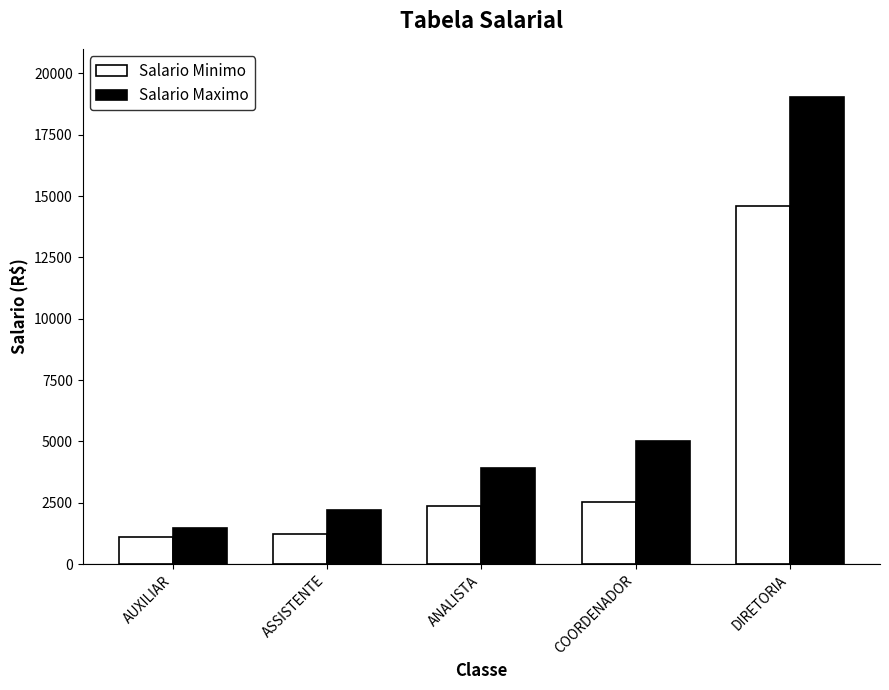

What is the spread (max minus min) of values at COORDENADOR?

2488.4